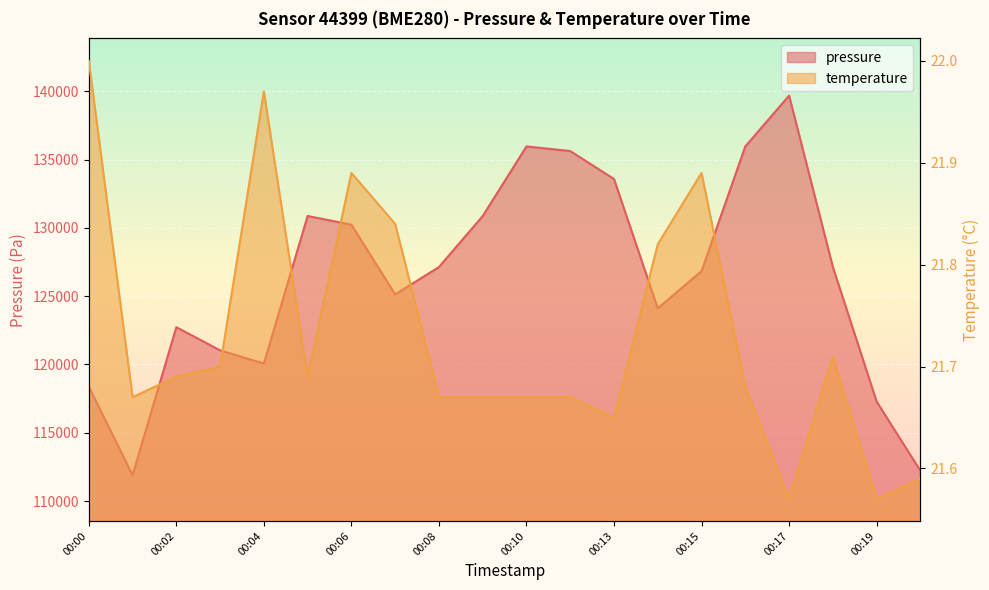

What is the value of the pressure point at the 9th from the left?

127139.0